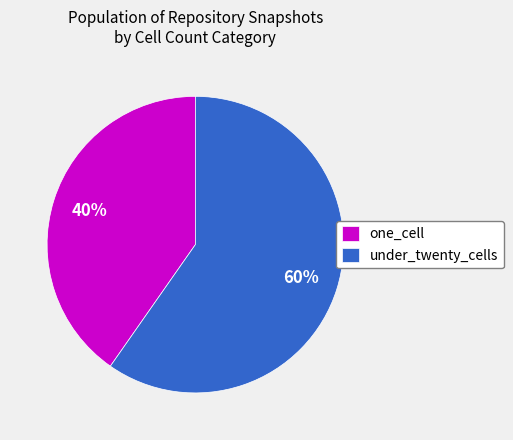

What is the ratio of the value at under_twenty_cells to the value at one_cell?

1.5